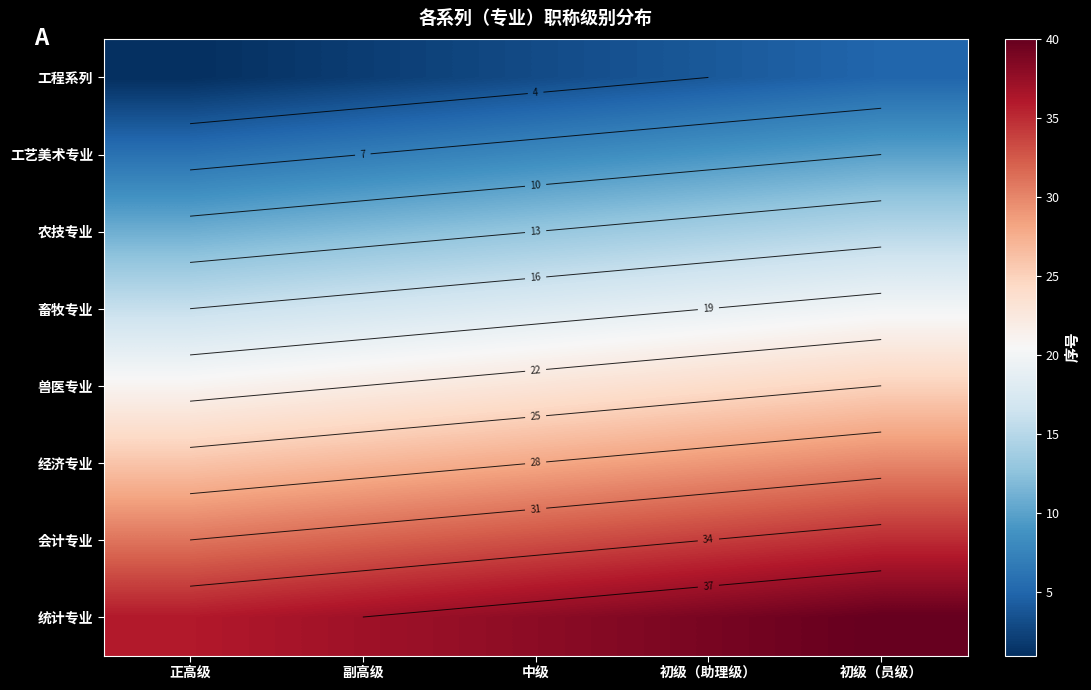

The 兽医专业 series shows 8 at 初级（员级）. True or false?

False